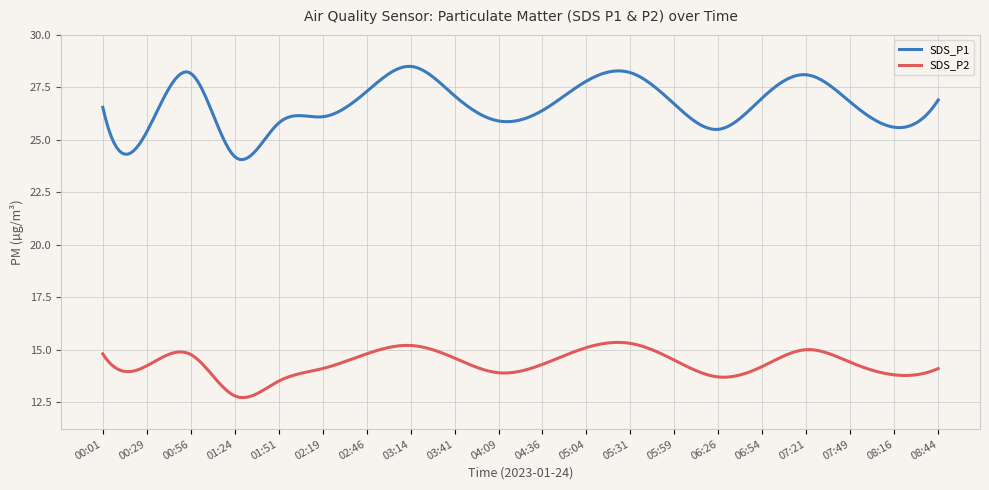

Which series has the largest total across all categories?

SDS_P1